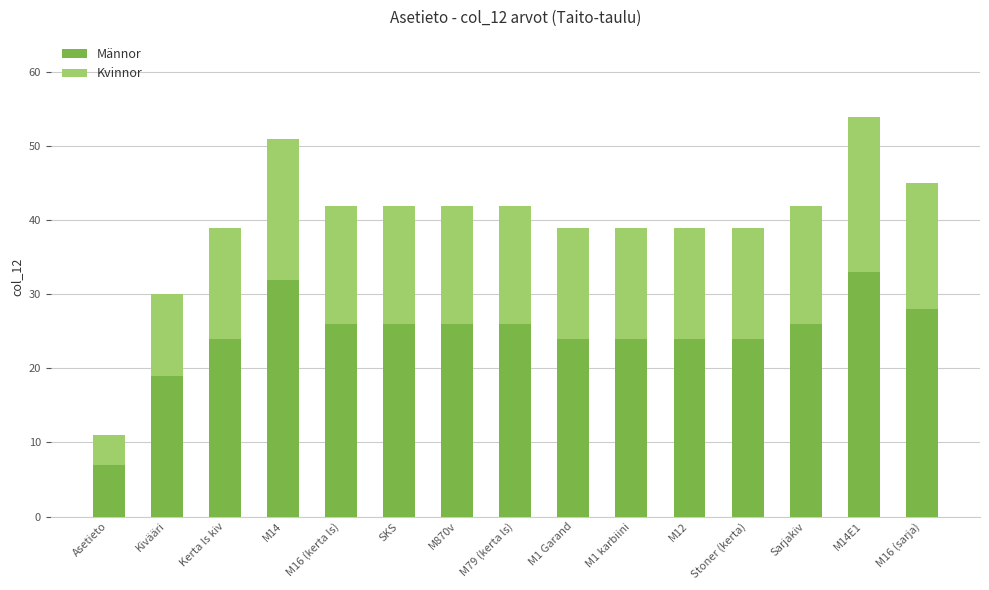

Reading left to right, transcribe the values for Männor.

7	19	24	32	26	26	26	26	24	24	24	24	26	33	28